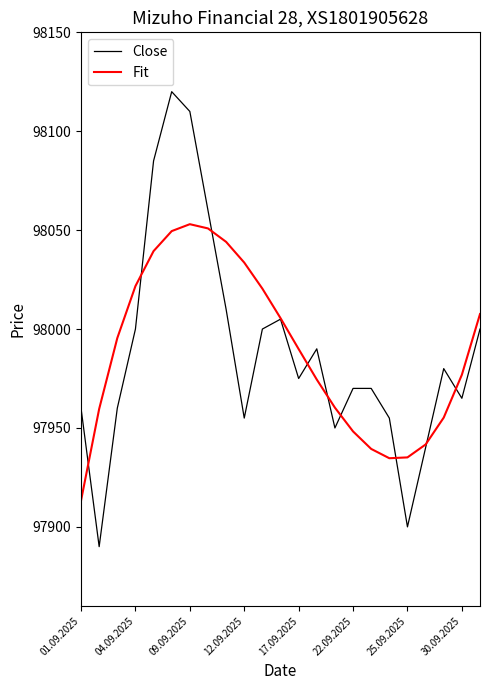

Which series has the largest range (max minus min)?

Close